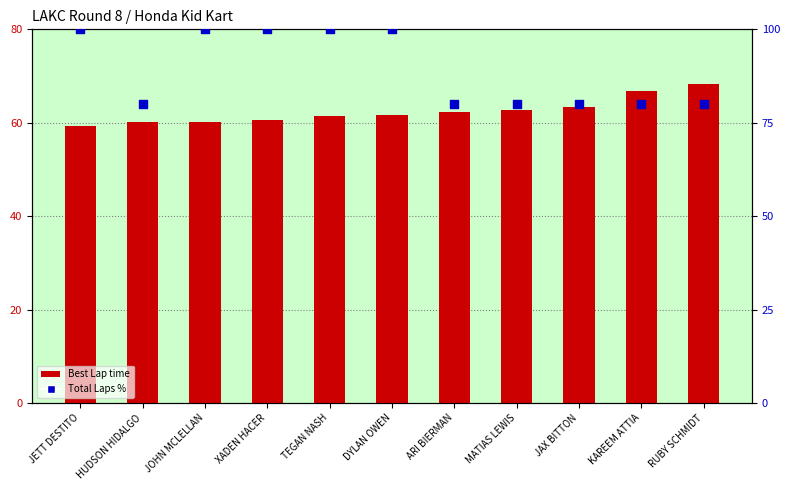

Which series reaches the minimum Y coordinate?

Best Lap time